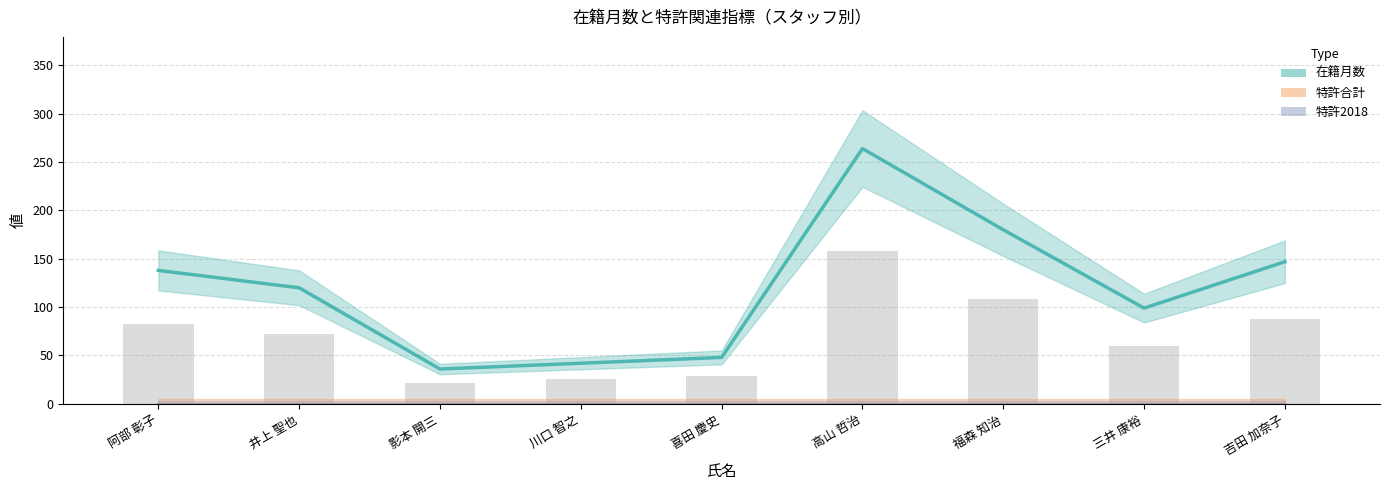

Does the chart contain any negative values?

No